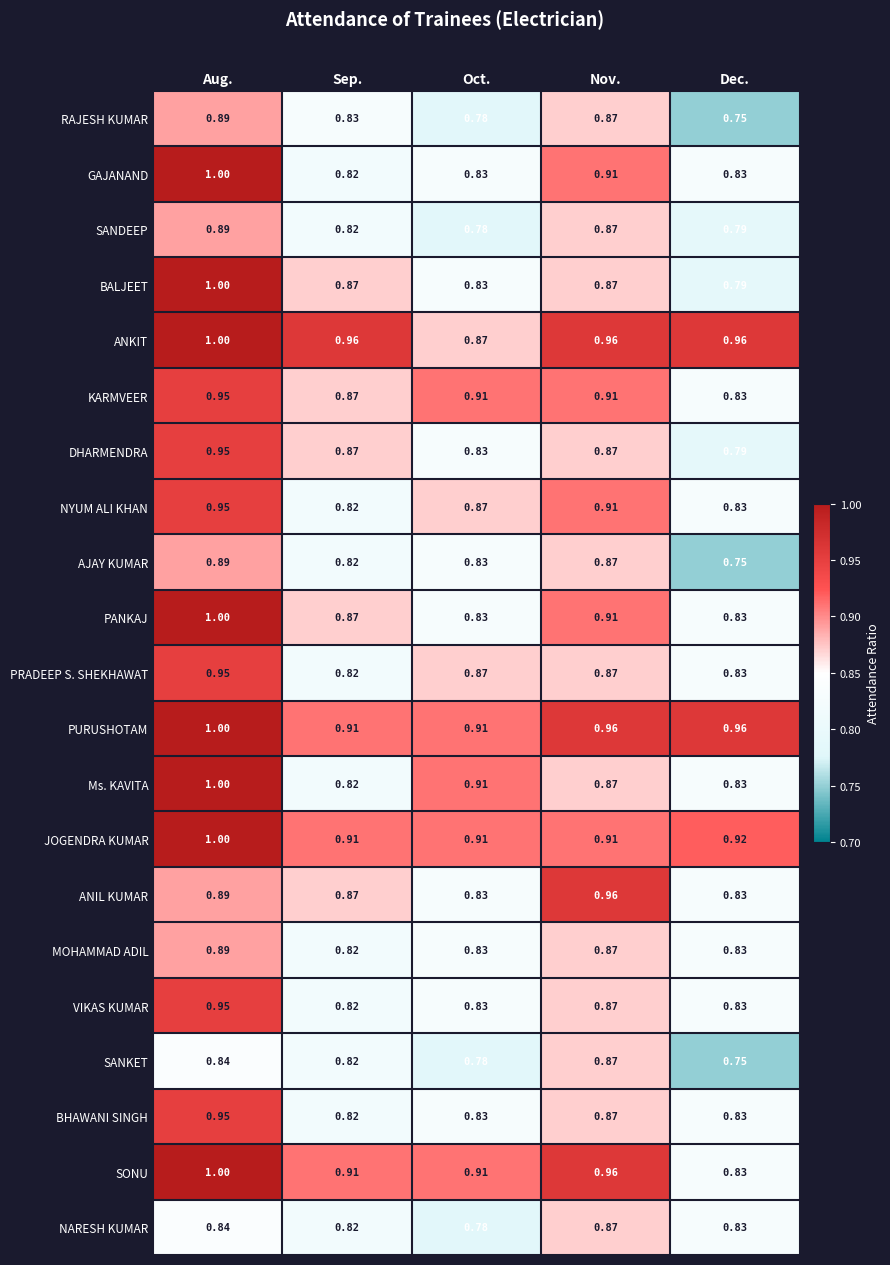

At which category is the sum across all series the highest?

Aug.